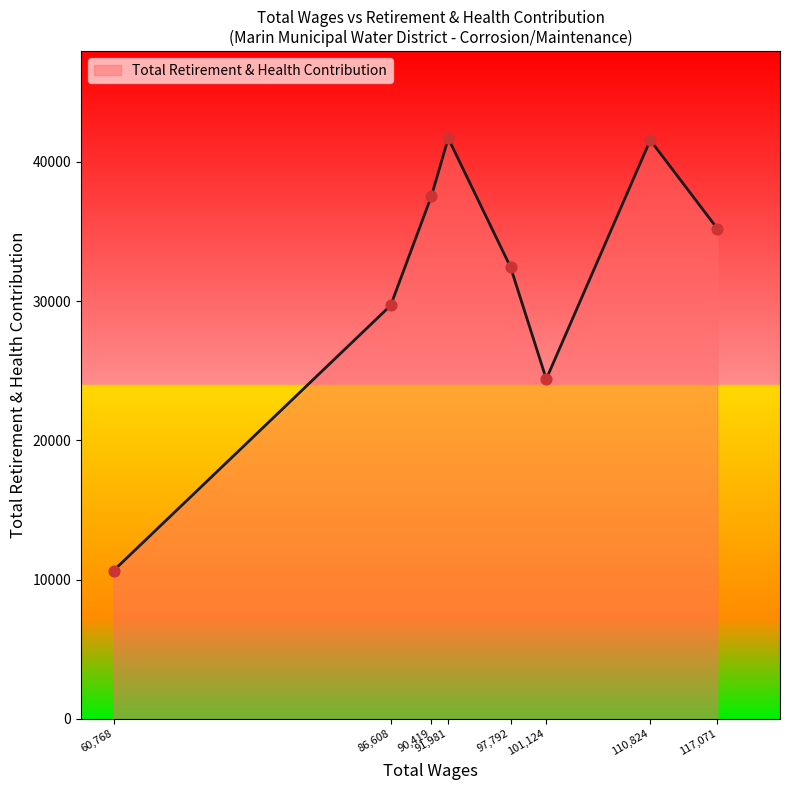

What is the change in value from 60,768 to 110,824?

+30905